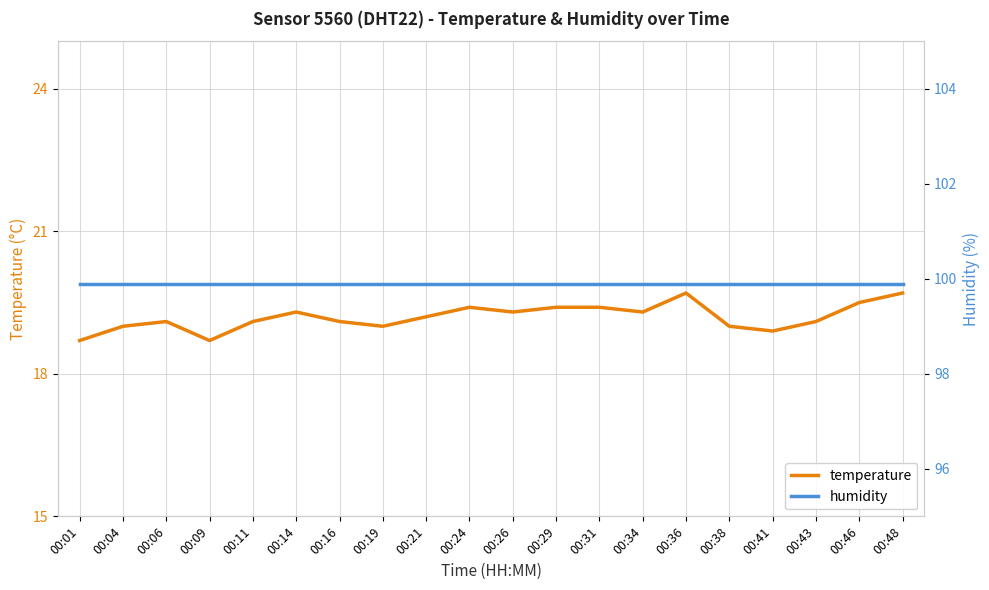

What is the value of the temperature point at the 18th from the left?

19.1